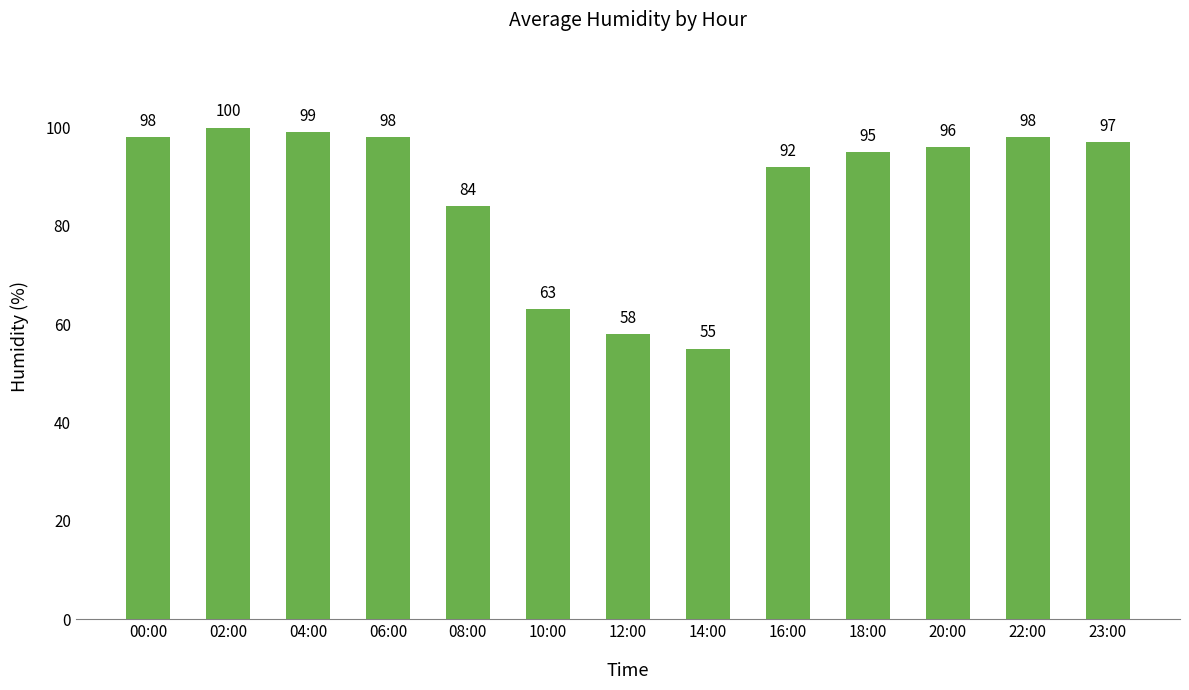

Approximately how many times larger is the value at 20:00 compared to 06:00?

1.0